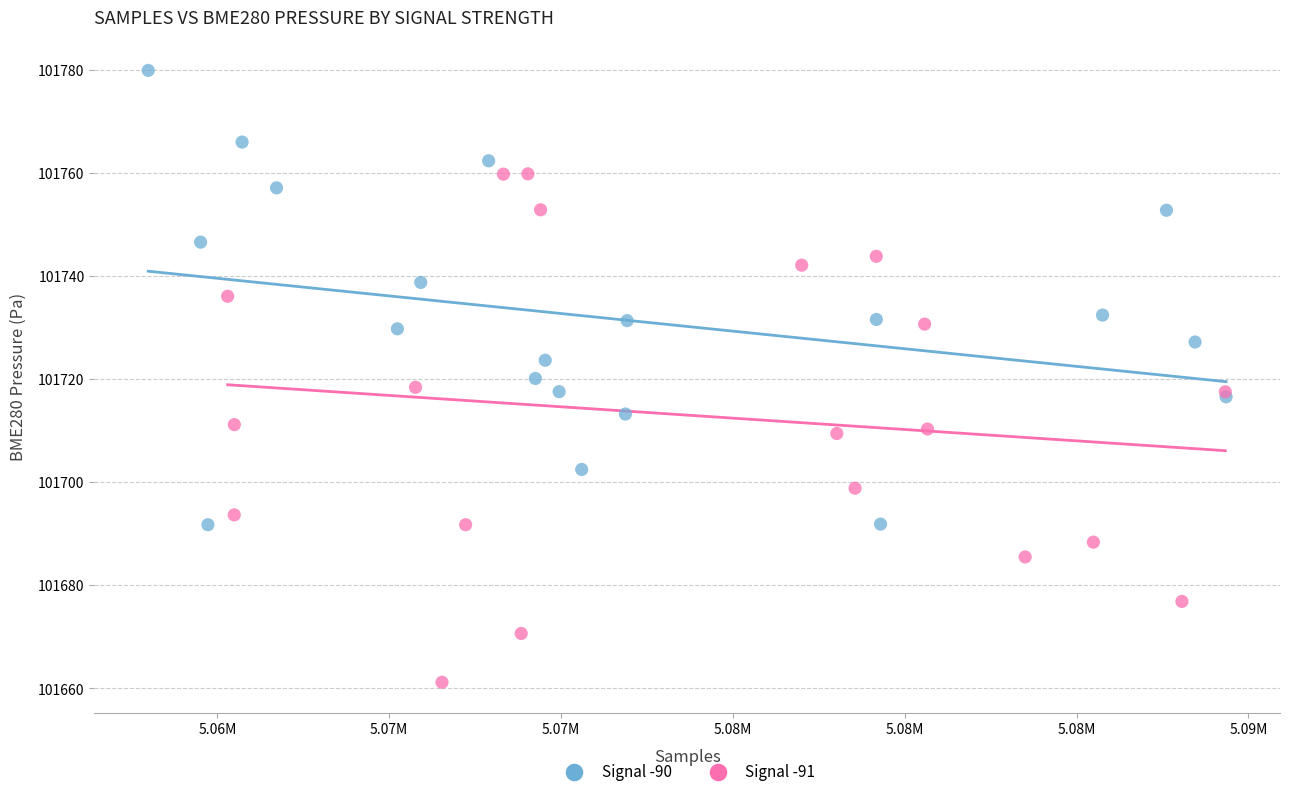

Which series has the largest Y range (max minus min)?

Signal -91